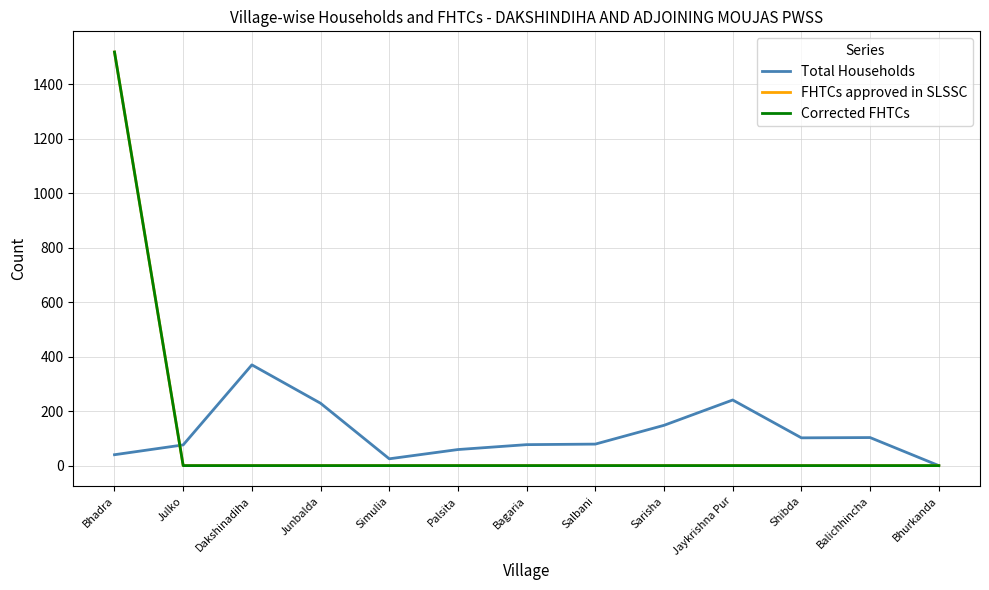

How many lines are shown in the chart?

3